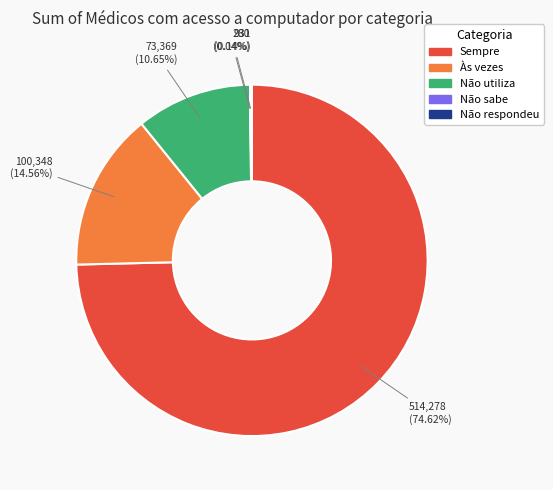

Is there any slice that represents more than half of the pie?

Yes